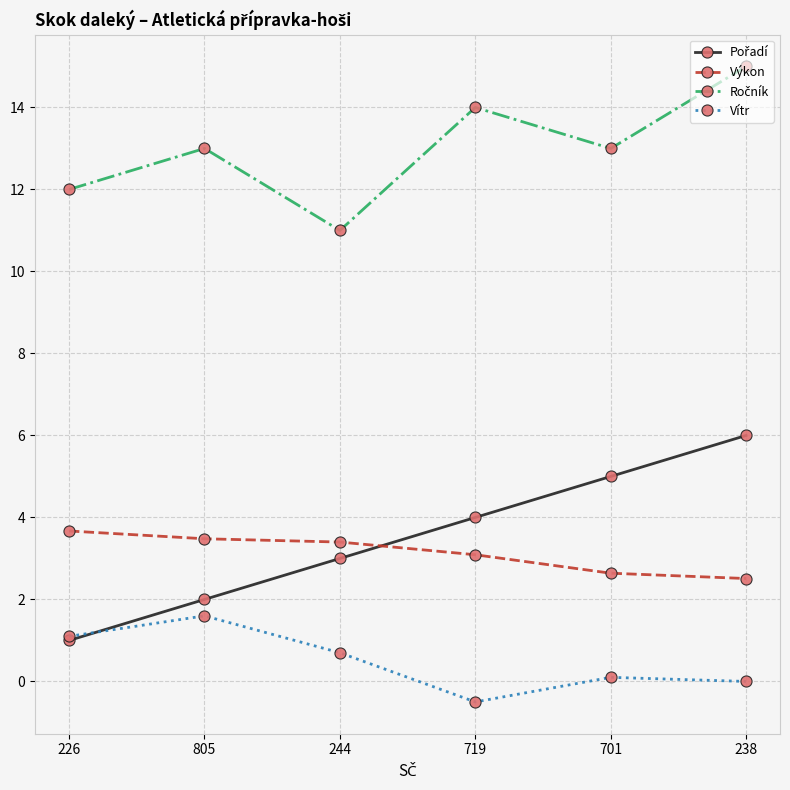

What is the smallest value displayed?

-0.5